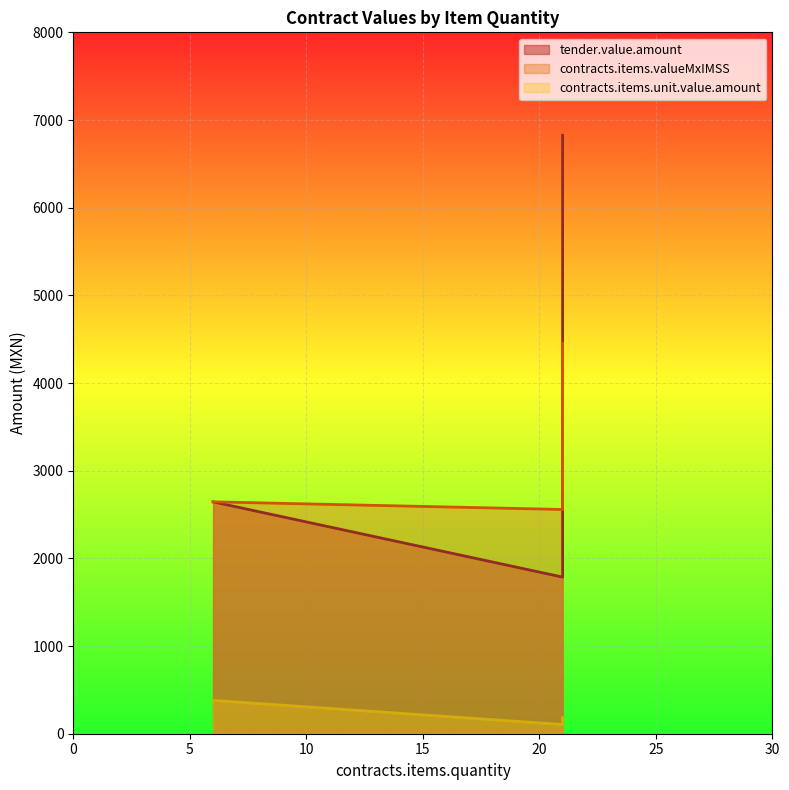

Rank the series at 21 from lowest to highest value.

contracts.items.unit.value.amount, contracts.items.valueMxIMSS, tender.value.amount